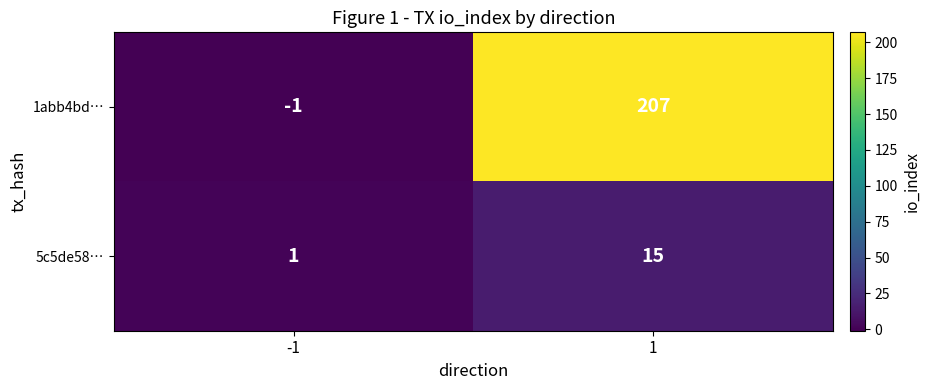

Which series changed the most between -1 and 1?

1abb4bd…